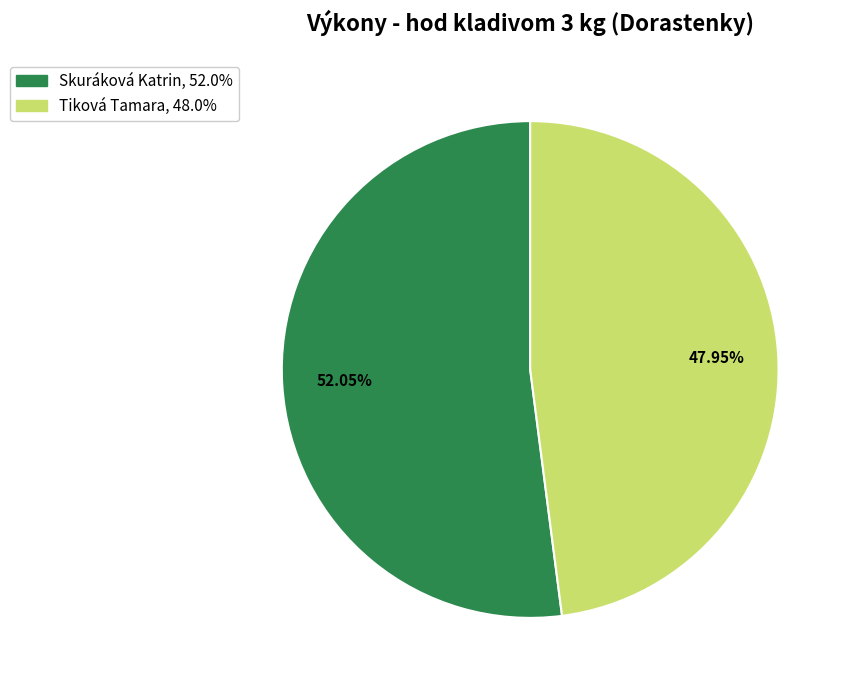

To the nearest percent, what is the difference between the Skuráková Katrin and Tiková Tamara slice percentages?

4%